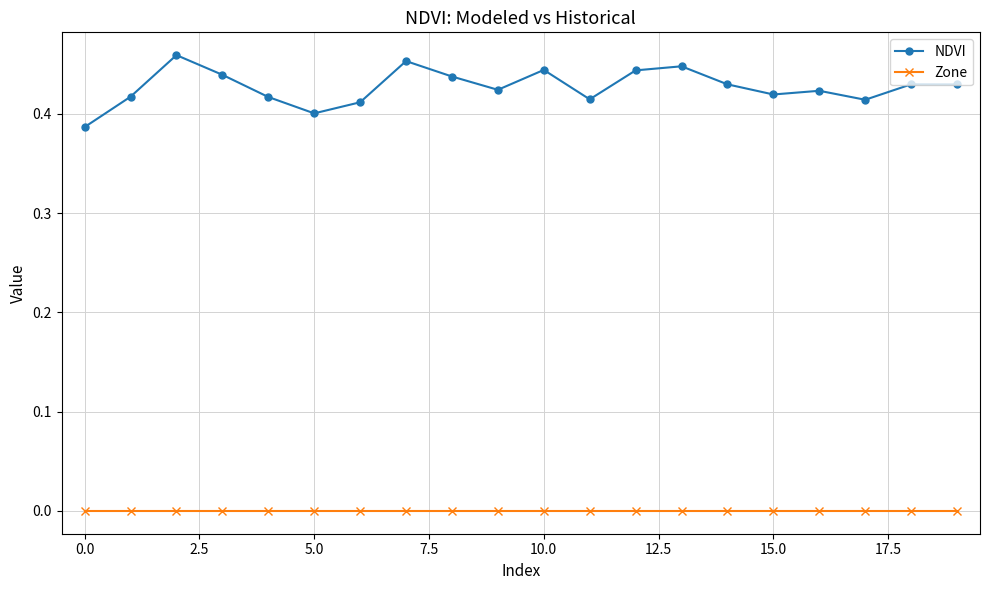

At how many categories does at least one series exceed 0?

20